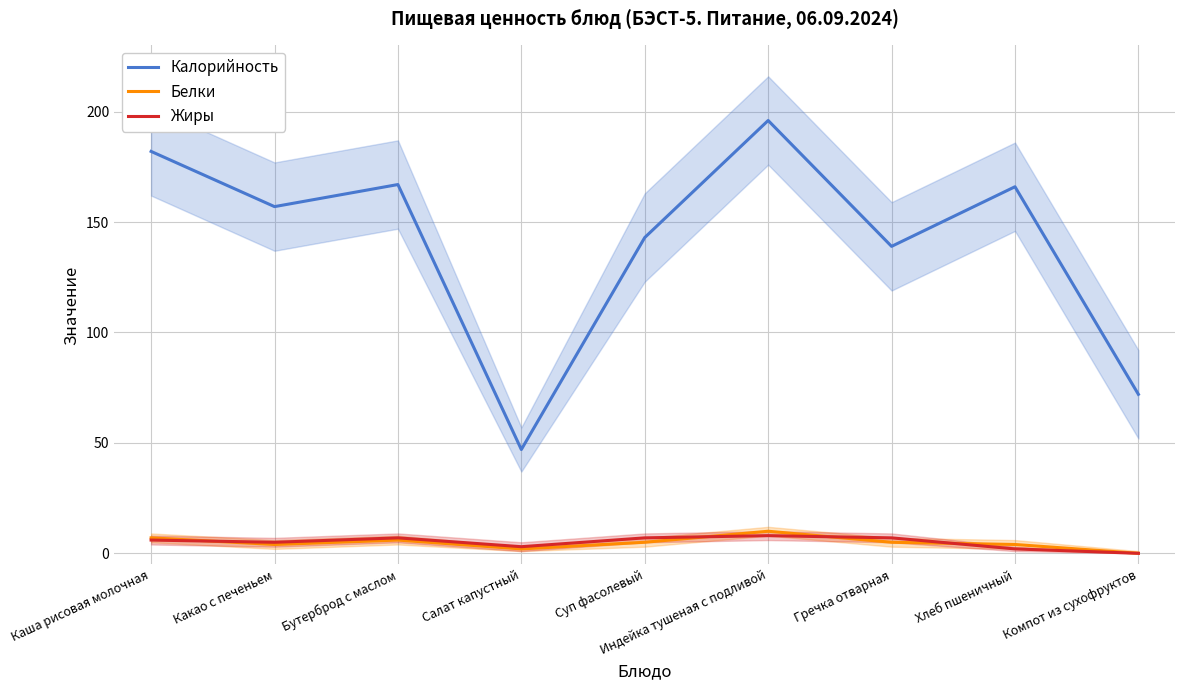

Count the number of categories in the chart.

9